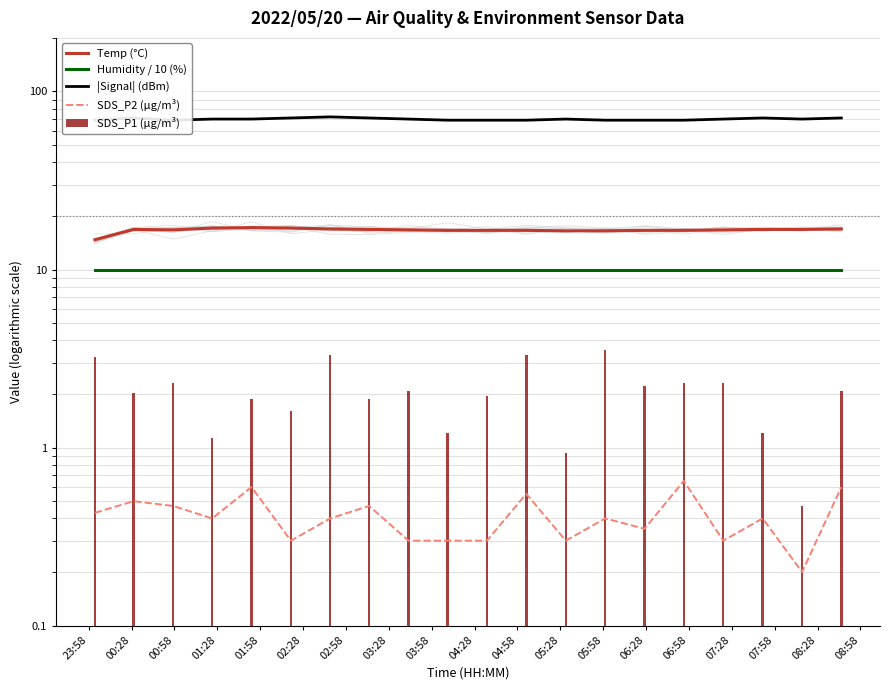

What is the total value across all series at 06:58?

98.2